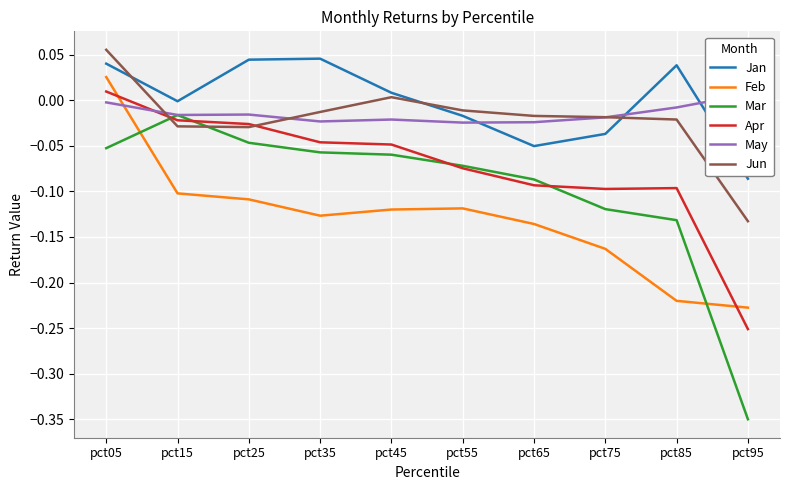

Does the chart display data point markers on the line(s)?

No